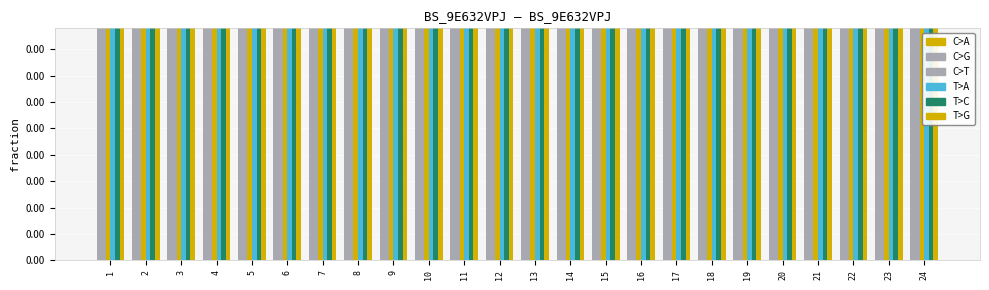

Between 6 and 20, which is larger?

20